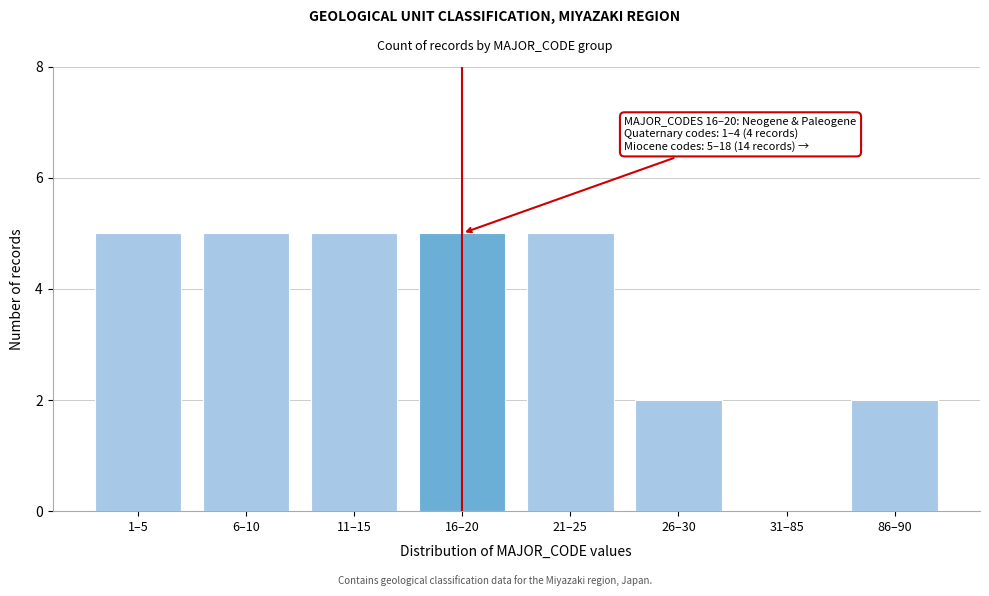

Reading right to left, transcribe all the data shown in this chart.

86–90=2	31–85=0	26–30=2	21–25=5	16–20=5	11–15=5	6–10=5	1–5=5